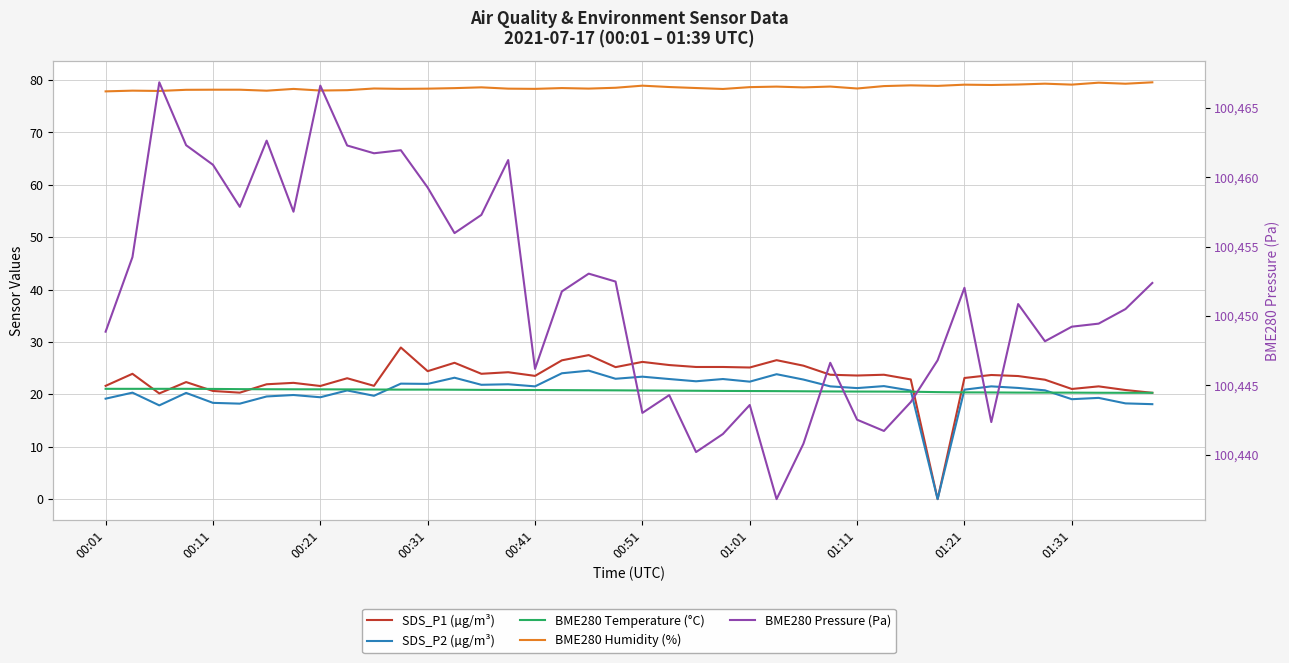

Between 00:01 and 27, which is larger?

27